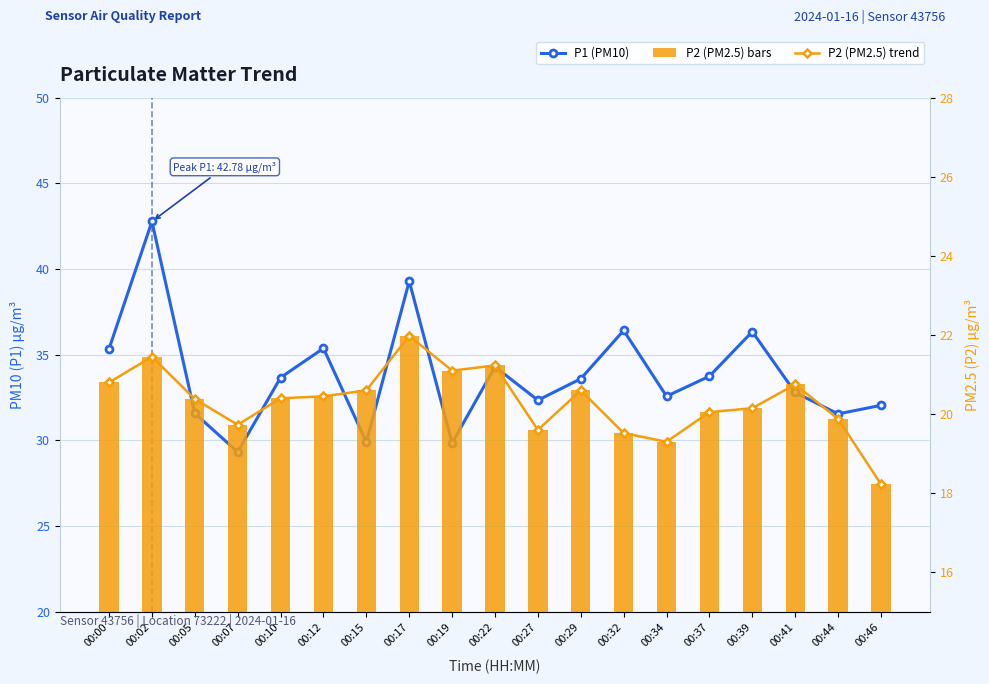

Reading left to right, what are all the values shown in this chart?

P1 (PM10): 00:00=35.4	00:02=42.8	00:05=31.6	00:07=29.3	00:10=33.7	00:12=35.4	00:15=29.9	00:17=39.3	00:19=29.9	00:22=34.3	00:27=32.4	00:29=33.6	00:32=36.4	00:34=32.6	00:37=33.8	00:39=36.4	00:41=32.8	00:44=31.6	00:46=32.0
P2 trend: 00:00=20.8	00:02=21.4	00:05=20.4	00:07=19.7	00:10=20.4	00:12=20.4	00:15=20.6	00:17=22.0	00:19=21.1	00:22=21.2	00:27=19.6	00:29=20.6	00:32=19.5	00:34=19.3	00:37=20.1	00:39=20.1	00:41=20.8	00:44=19.9	00:46=18.2
P2 (PM2.5): 00:00=20.8	00:02=21.4	00:05=20.4	00:07=19.7	00:10=20.4	00:12=20.4	00:15=20.6	00:17=22.0	00:19=21.1	00:22=21.2	00:27=19.6	00:29=20.6	00:32=19.5	00:34=19.3	00:37=20.1	00:39=20.1	00:41=20.8	00:44=19.9	00:46=18.2